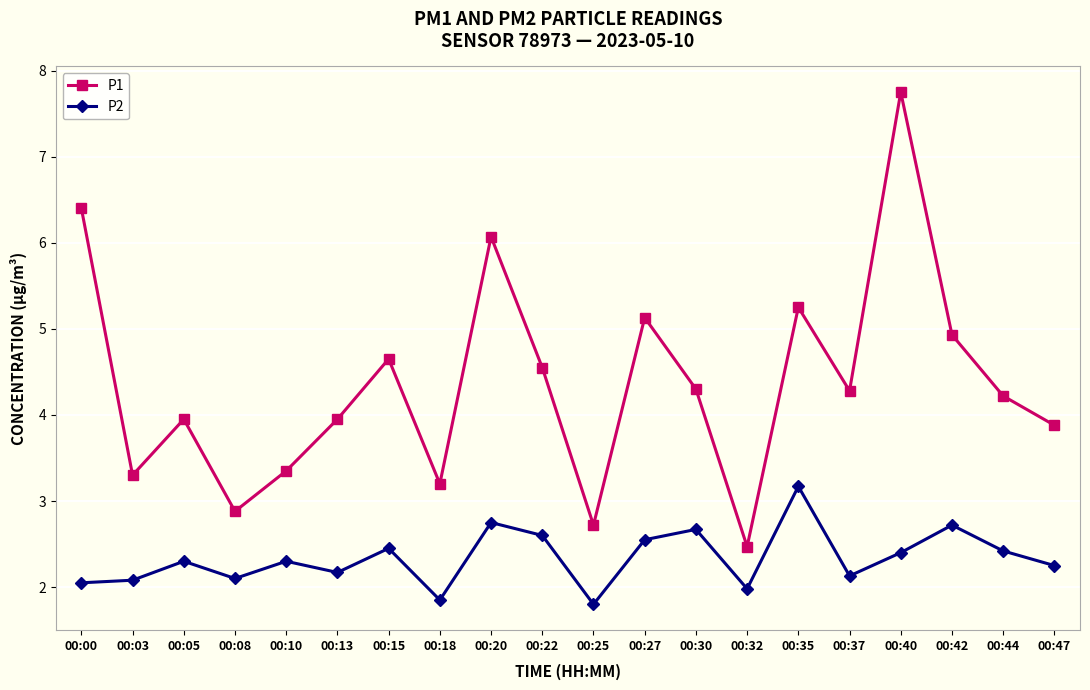

At which label does P1 reach its minimum?

00:32